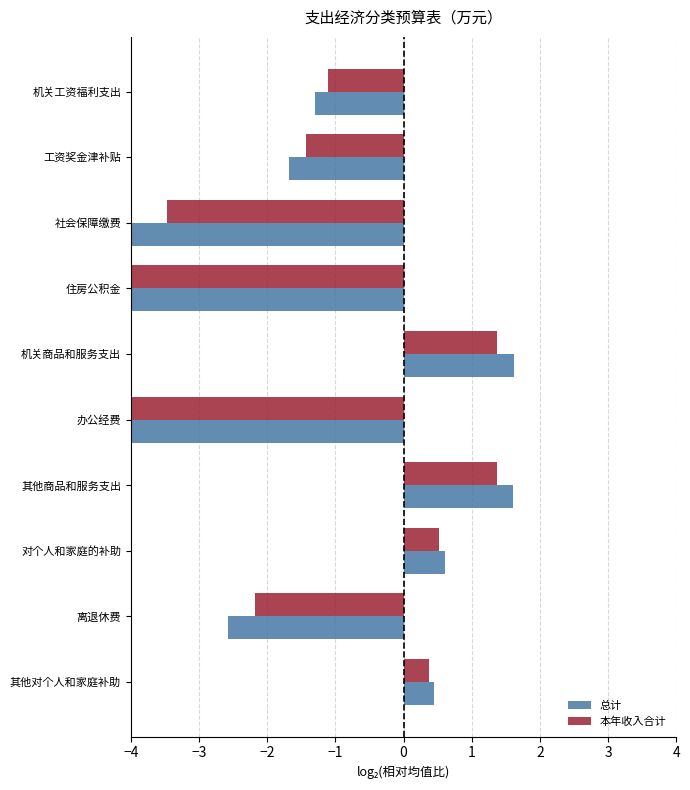

True or false: 本年收入合计 has a value of -1.5 at 住房公积金.

False